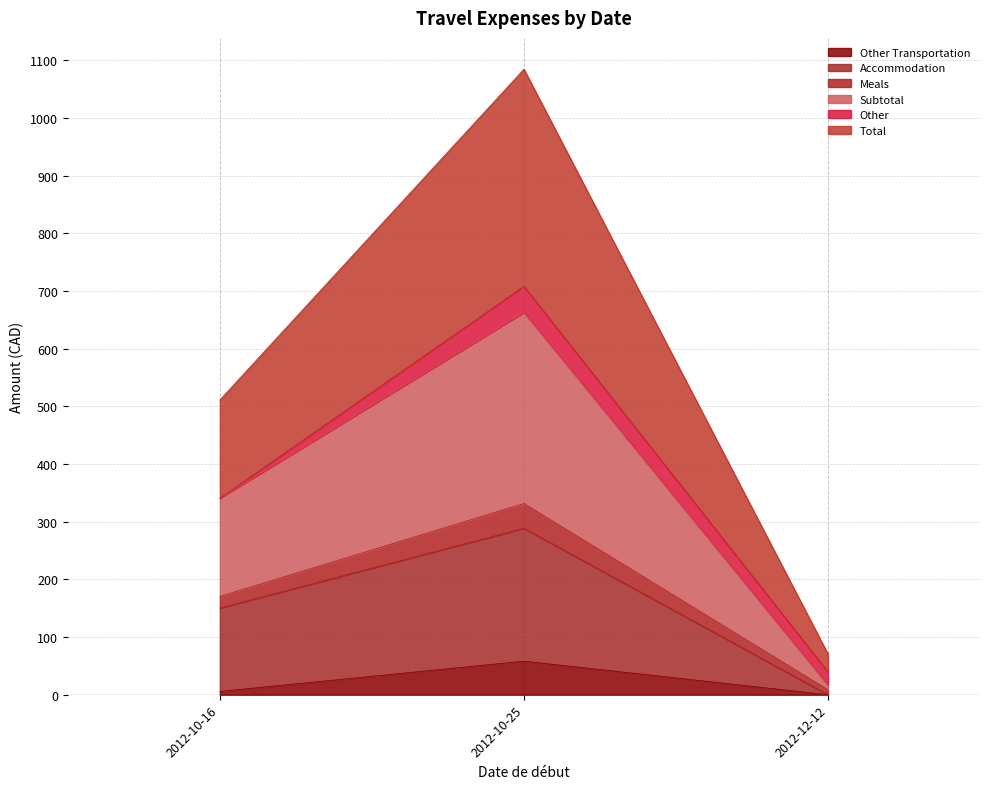

Does the chart display data point markers on the line(s)?

No